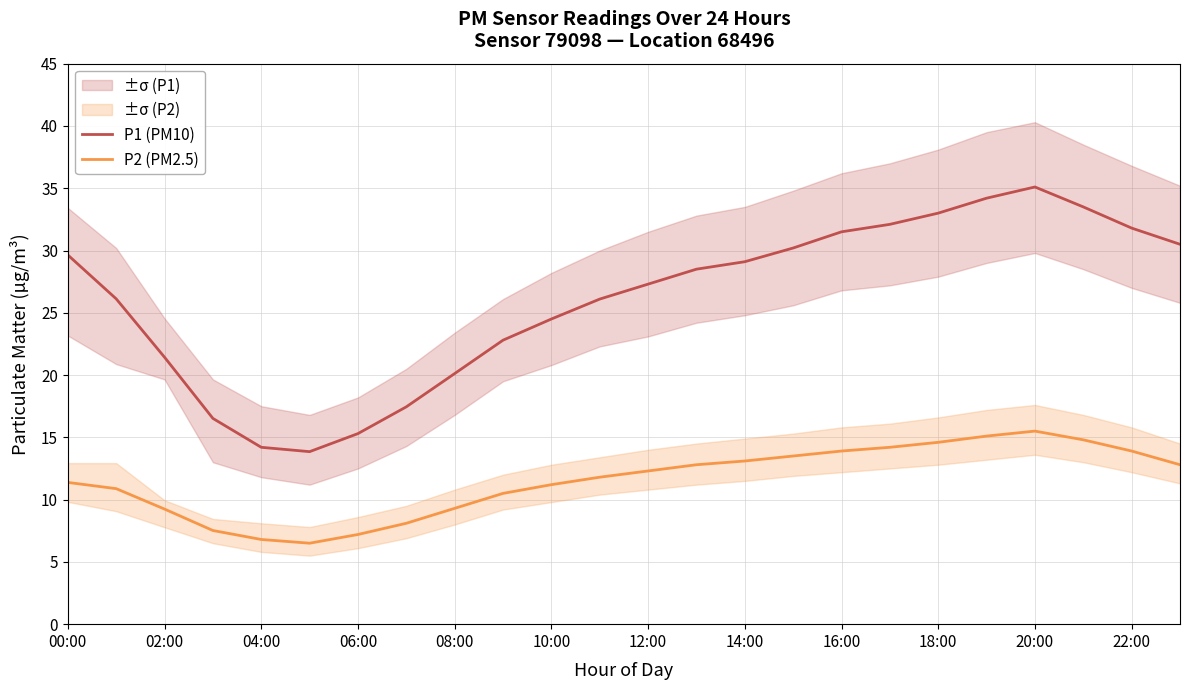

Is it true that P2 (PM2.5) equals 7.2 at 06:00?

True